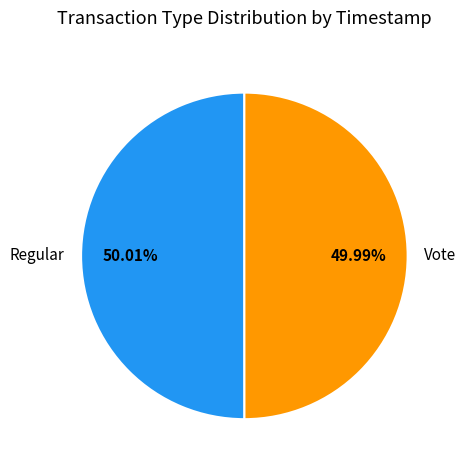

Count the number of slices in the pie.

2